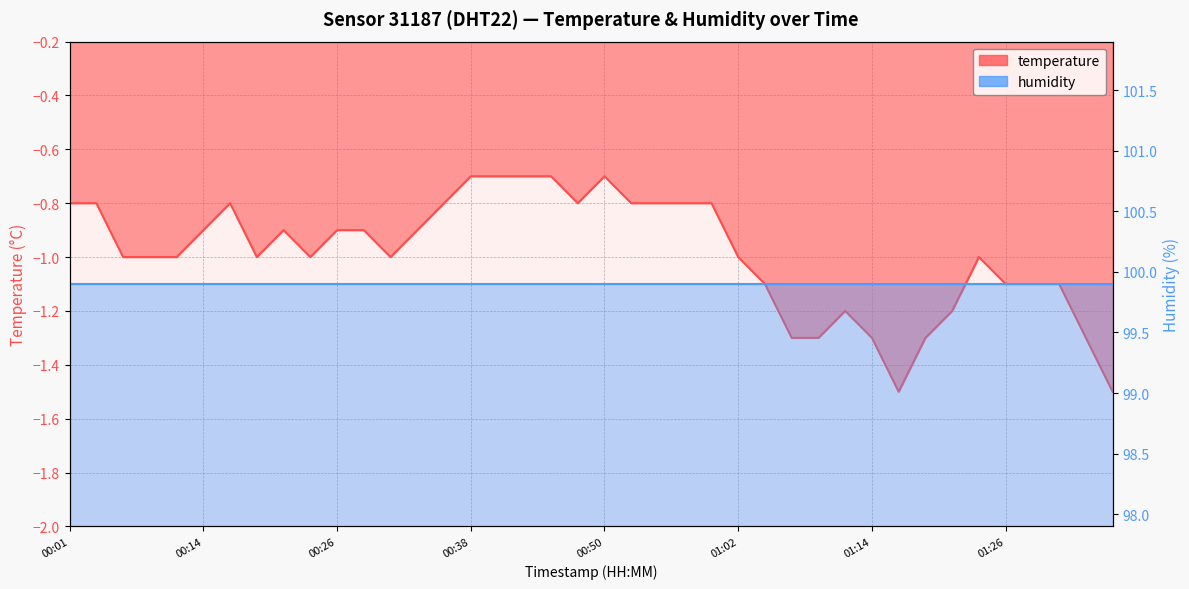

Read the value at 01:19.

-1.3